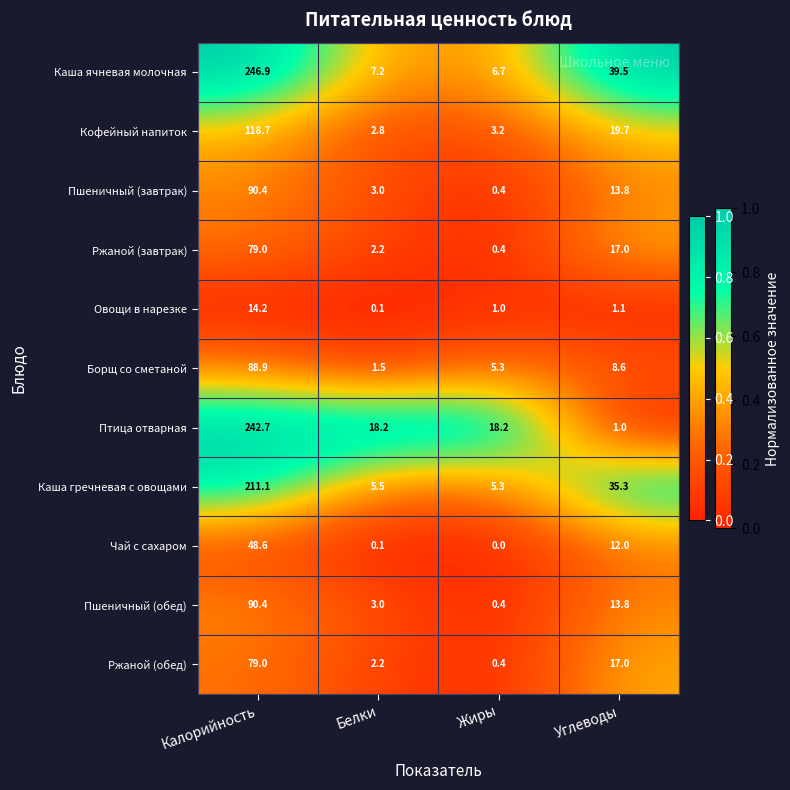

Which series has the widest spread of values?

Птица отварная